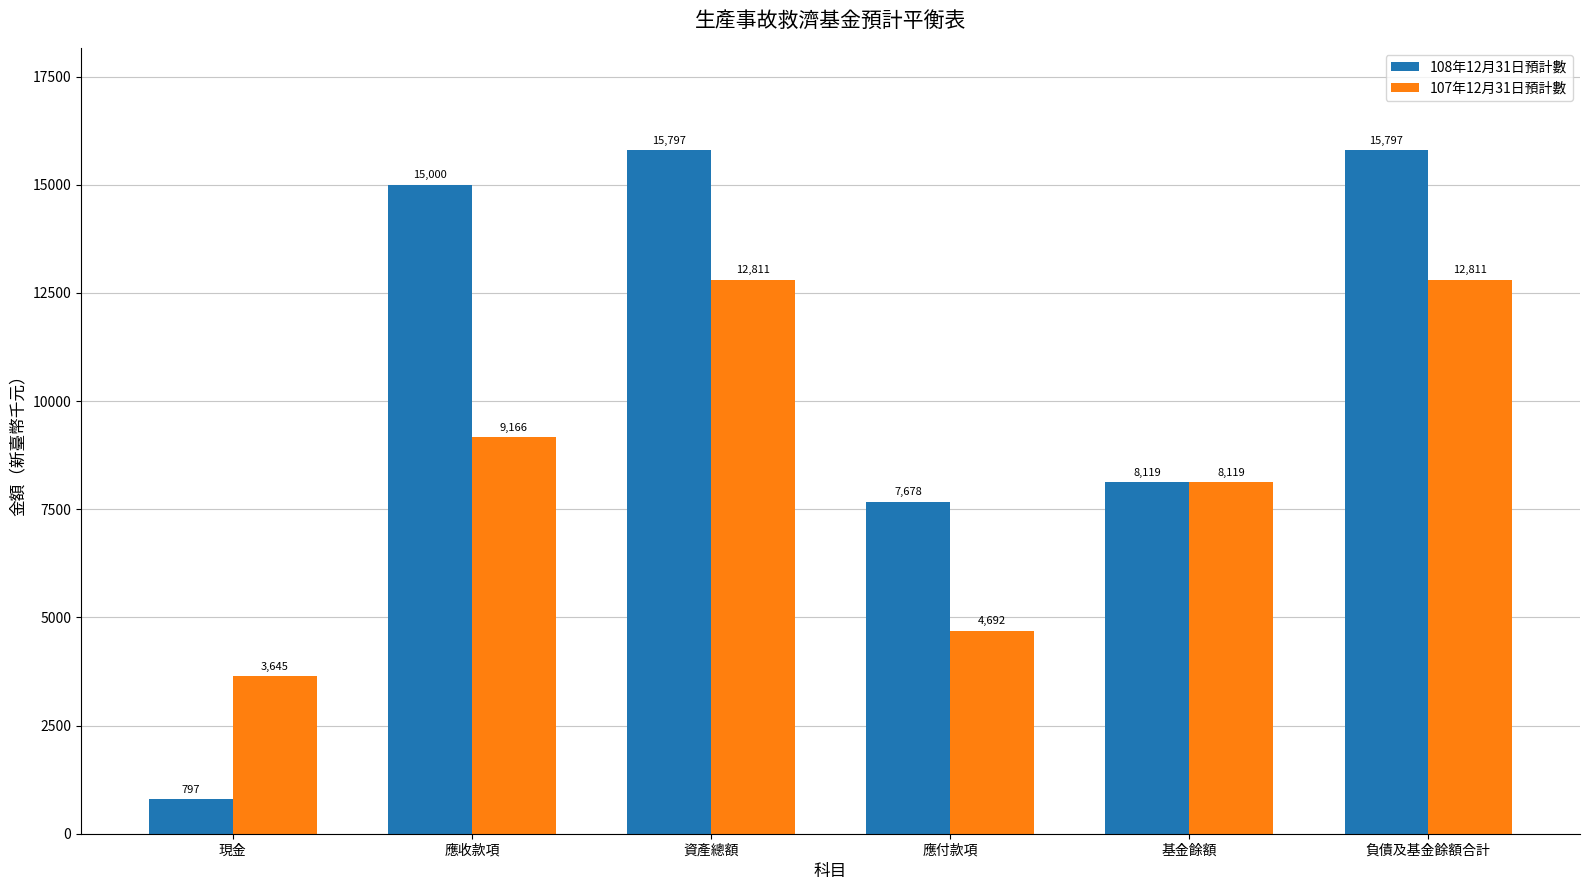

Where is 107年12月31日預計數 nearest to the value 8228?

基金餘額